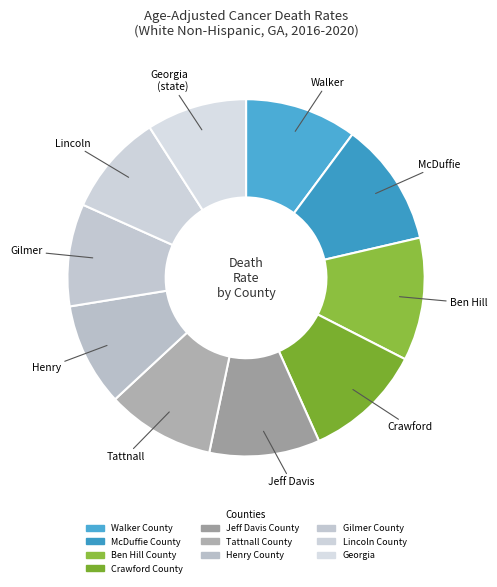

Count the number of slices in the pie.

10